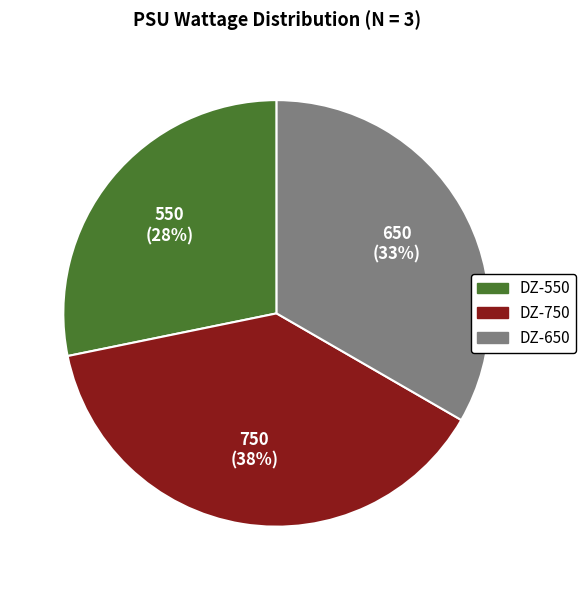

Does any single category account for the majority?

No